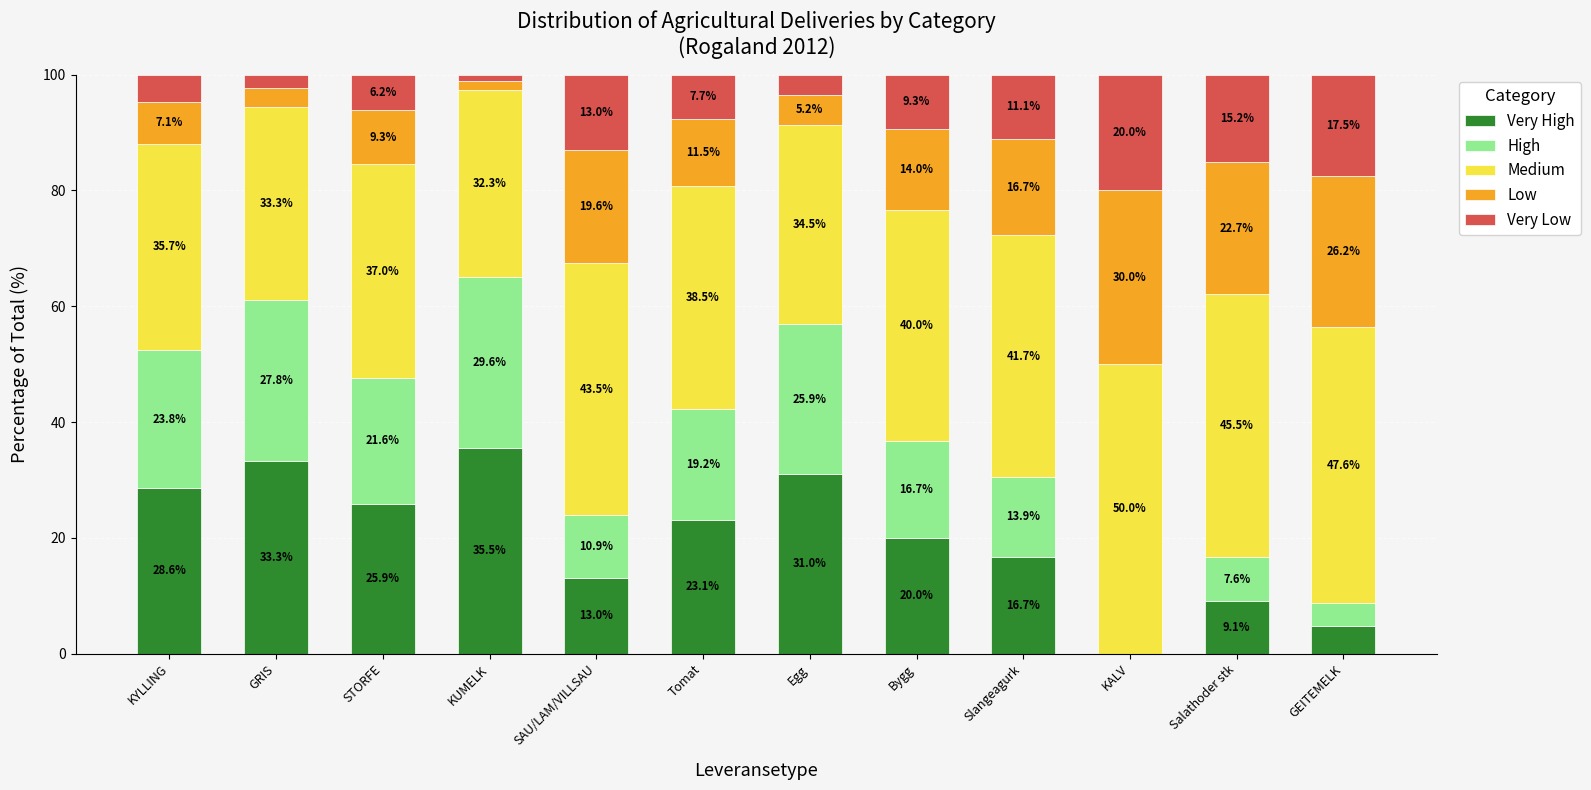

What is the total value across all series at Egg?

100.0